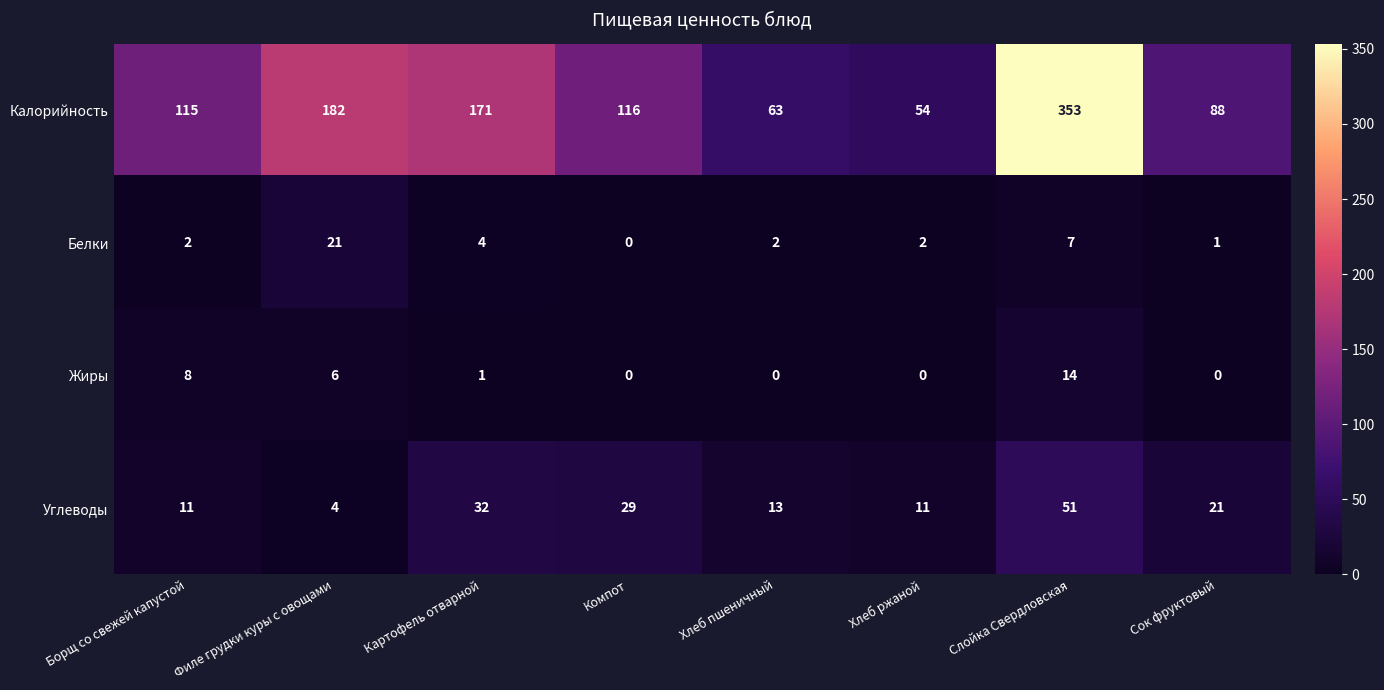

What is the sum of all Углеводы values?

172